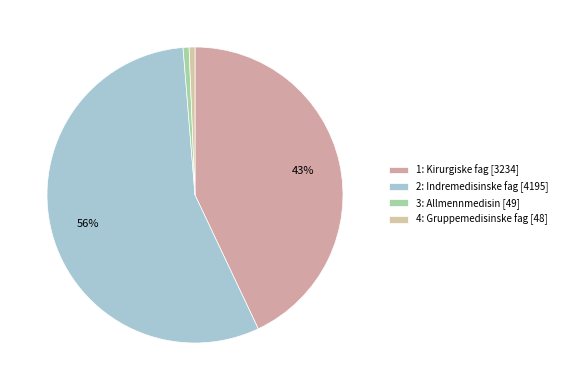

How many segments does this pie chart have?

4